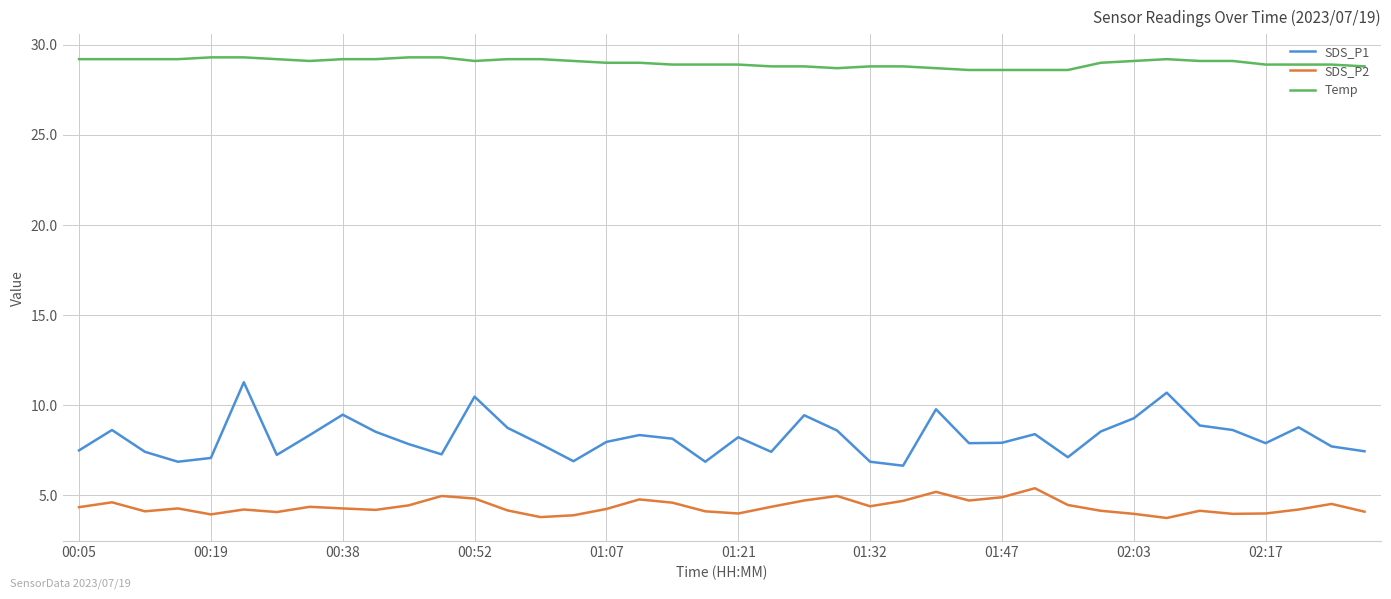

What is the difference between the maximum and minimum values in the Temp series?

0.7